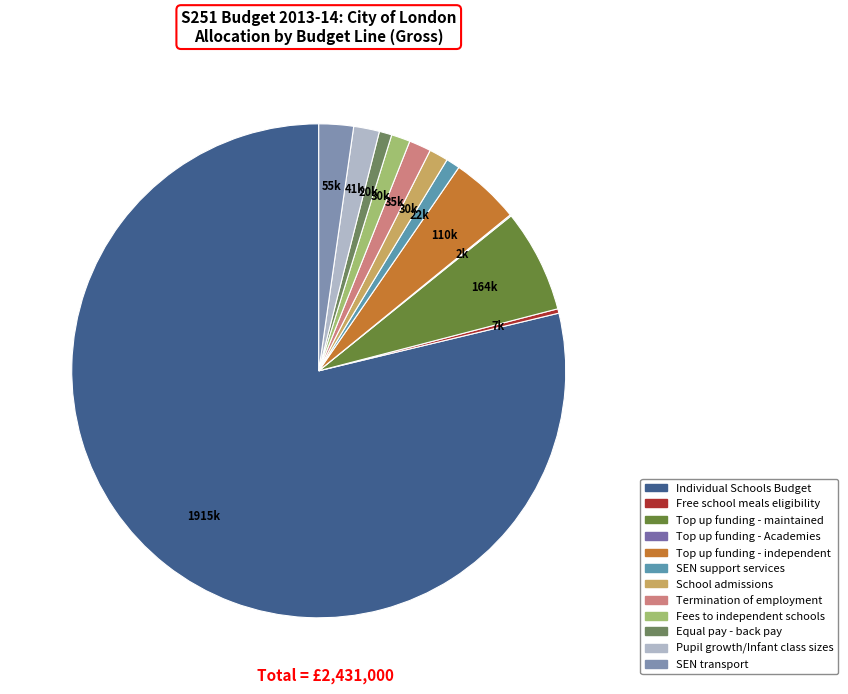

Is it true that SEN support services is 1% of the pie?

True